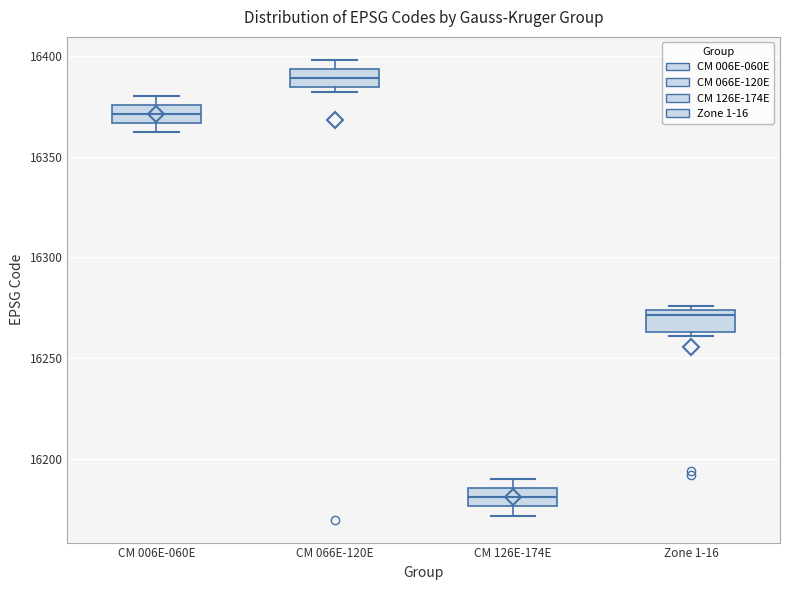

Which box has the highest median line?

CM 066E-120E